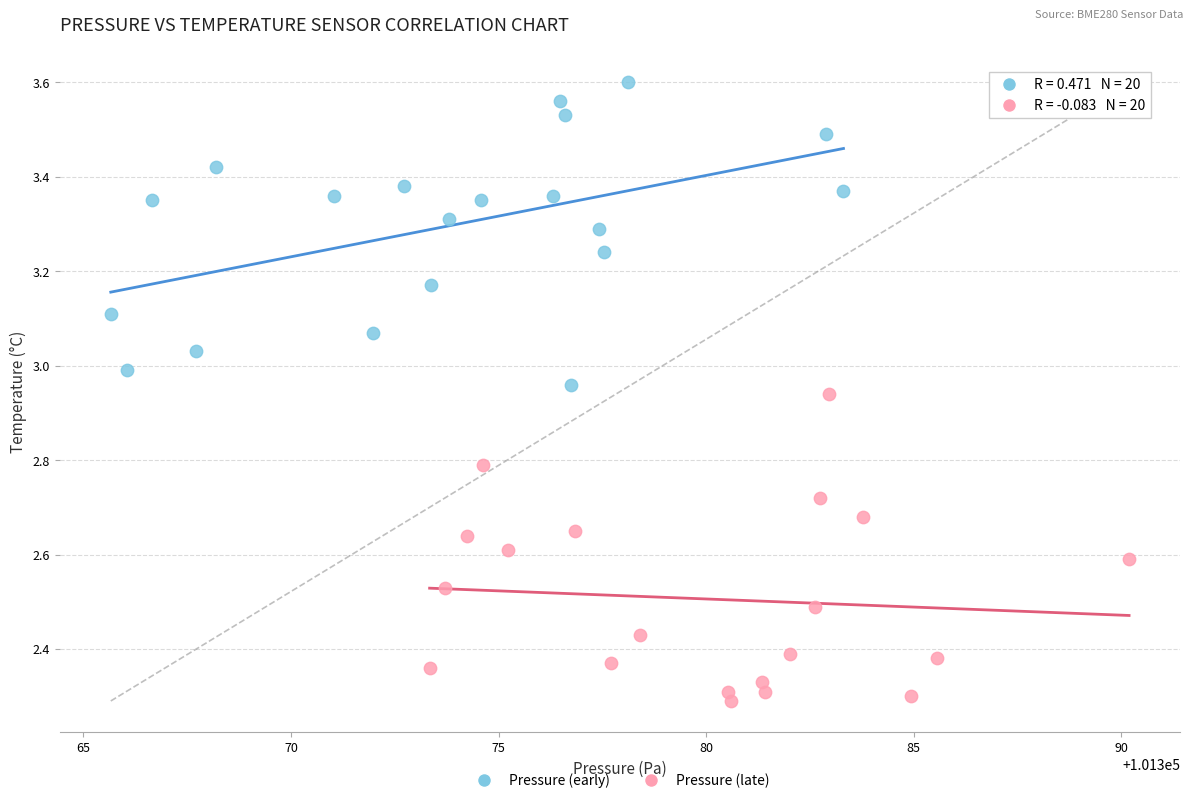

What are all the series names shown in the legend?

Pressure (early), Pressure (late)